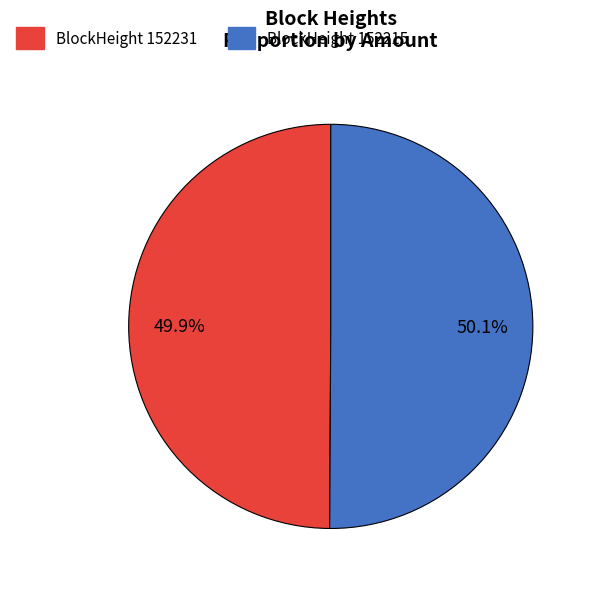

Is there a majority slice in this chart?

Yes